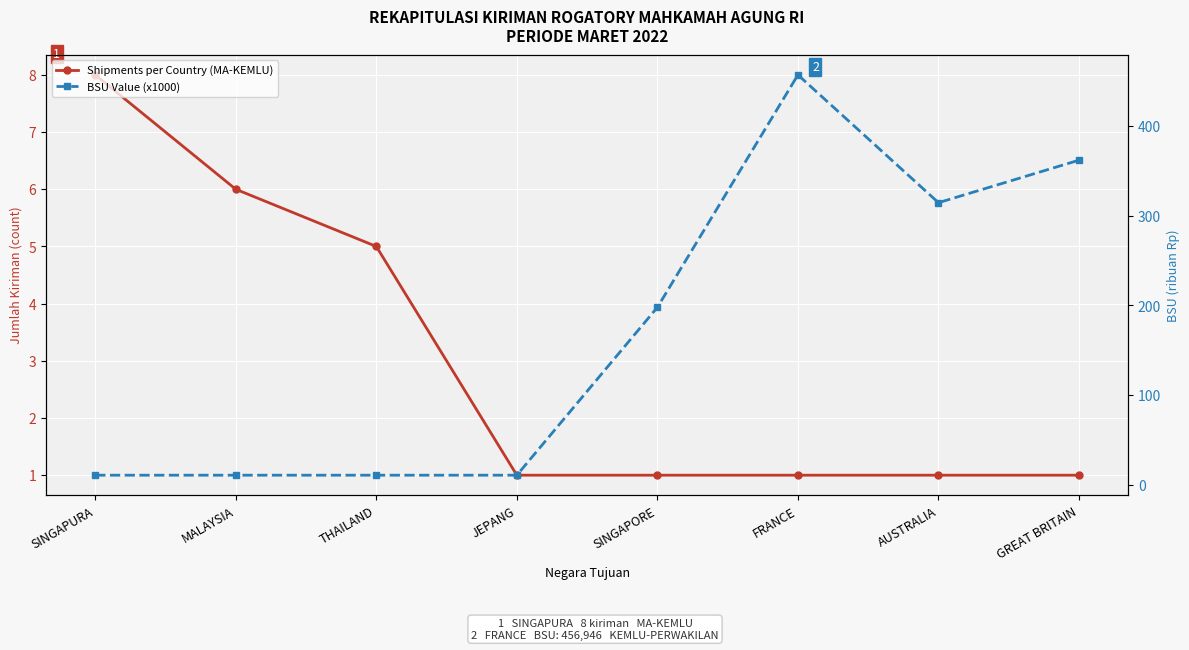

True or false: BSU Value (x1000) has a value of 197.9 at SINGAPORE.

True